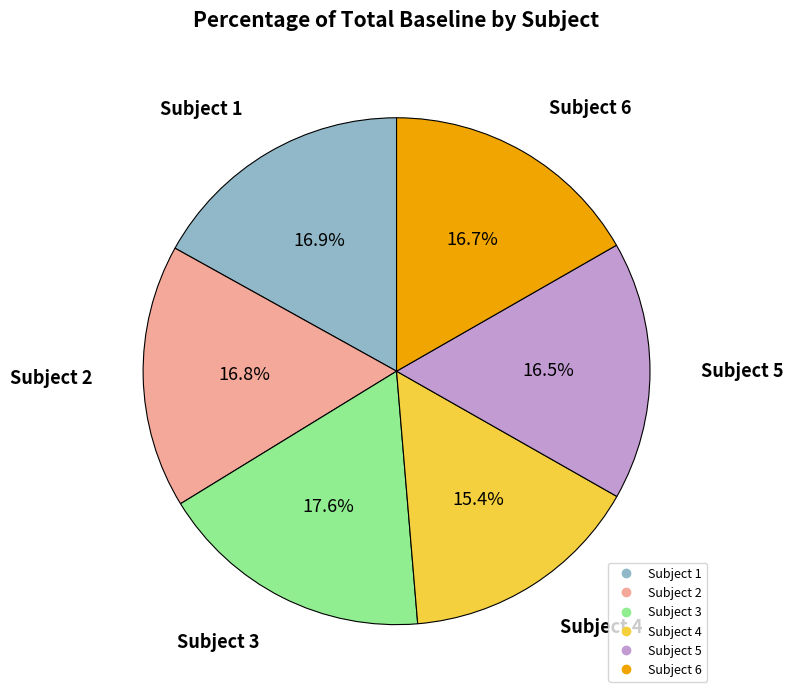

What is the ratio of the value at Subject 5 to the value at Subject 4?

1.1